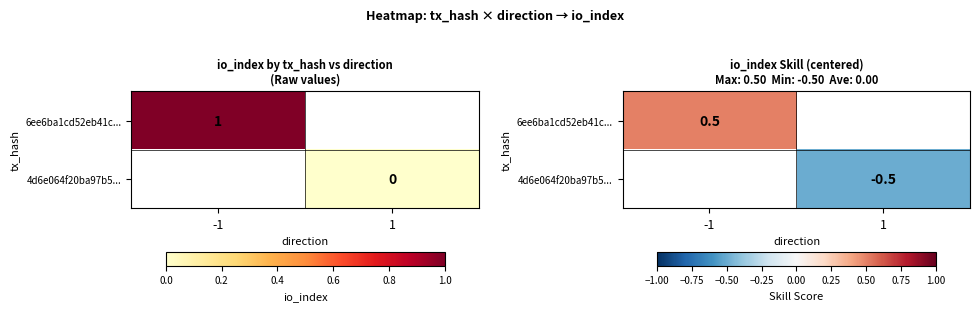

List the series in order of their peak value, highest first.

6ee6ba1cd52eb41c..., 4d6e064f20ba97b5...